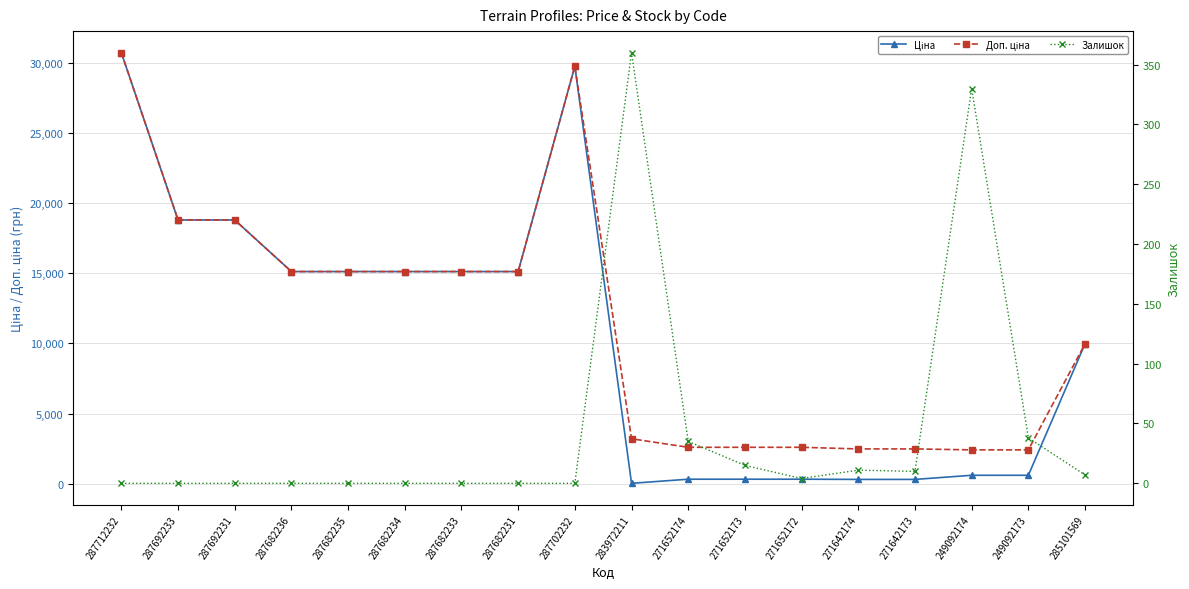

The Ціна series shows 120.2 at 271642173. True or false?

False